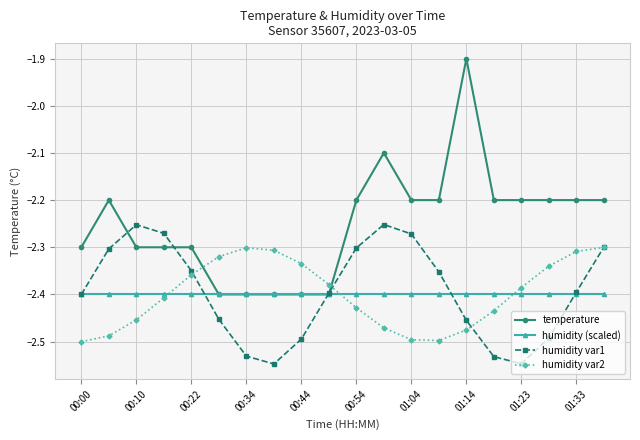

Does the chart have visible grid lines?

Yes